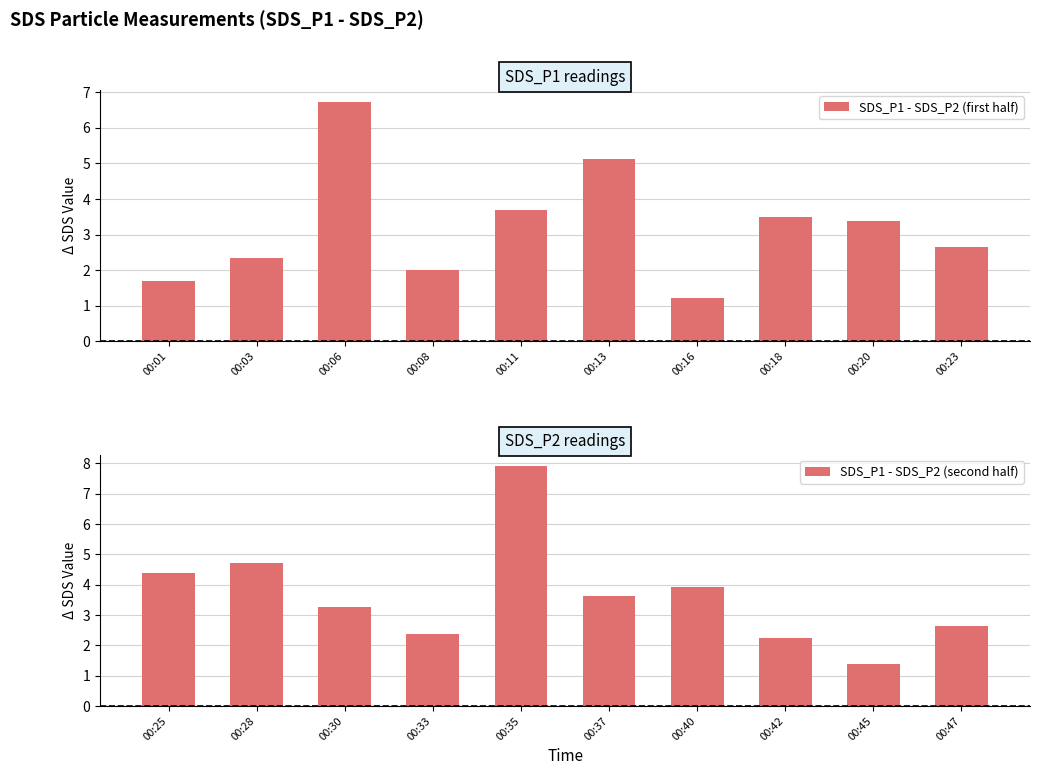

At which label does SDS_P1 - SDS_P2 (first half) reach its minimum?

00:16